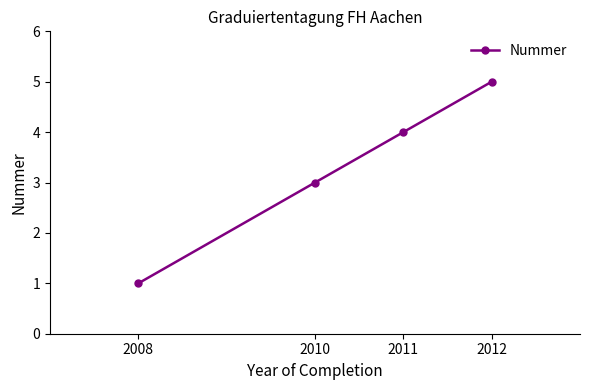

Read the value at 2011.

4